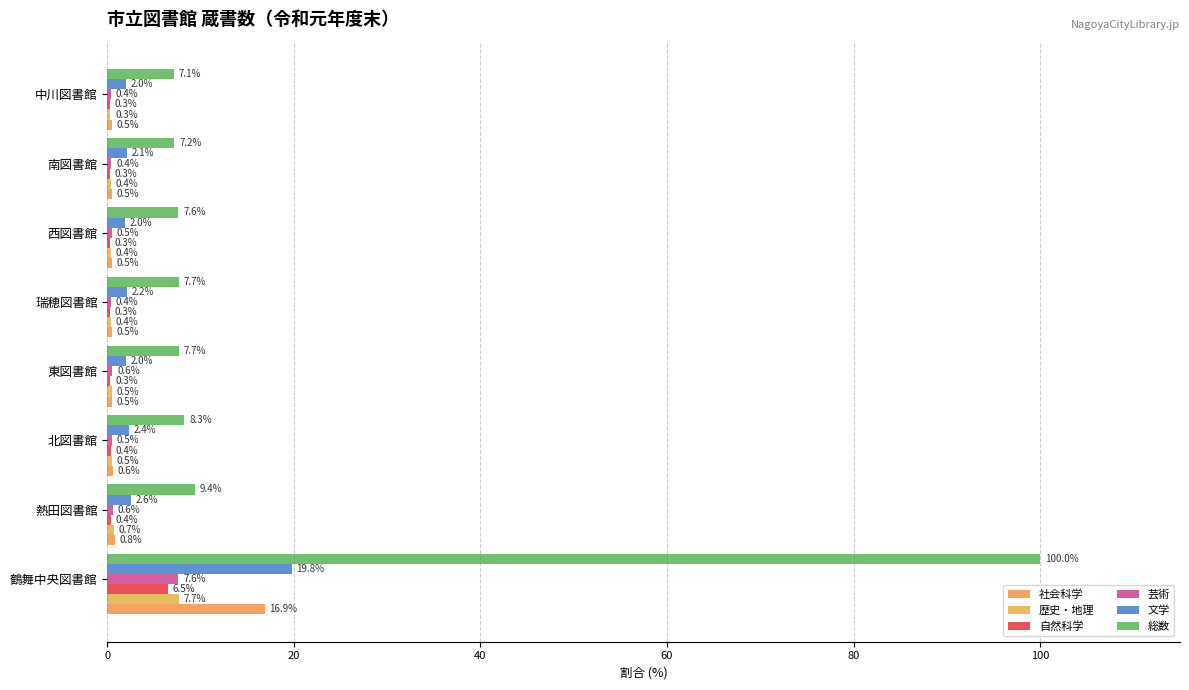

Reading left to right, what are all the values shown in this chart?

社会科学: 16.9	0.8	0.6	0.5	0.5	0.5	0.5	0.5
歴史・地理: 7.7	0.7	0.5	0.5	0.4	0.4	0.4	0.3
自然科学: 6.5	0.4	0.4	0.3	0.3	0.3	0.3	0.3
芸術: 7.6	0.6	0.5	0.6	0.4	0.5	0.4	0.4
文学: 19.8	2.6	2.4	2.0	2.2	2.0	2.1	2.0
総数: 100.0	9.4	8.3	7.7	7.7	7.6	7.2	7.1